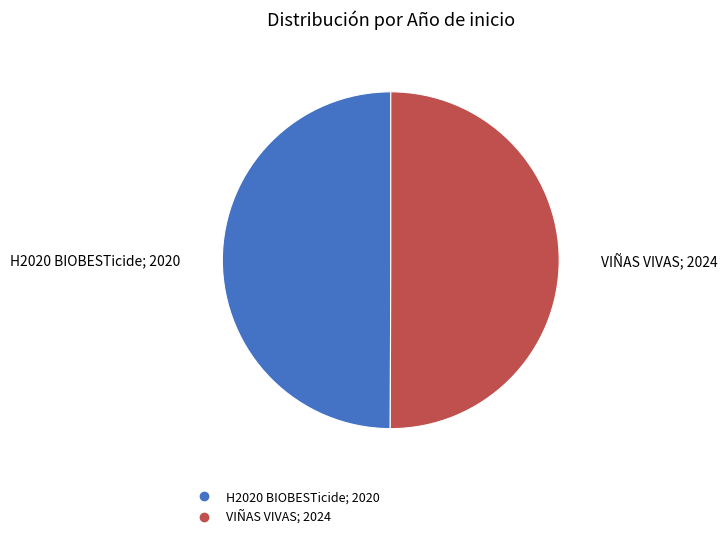

Is it true that H2020 BIOBESTicide is 59% of the pie?

False